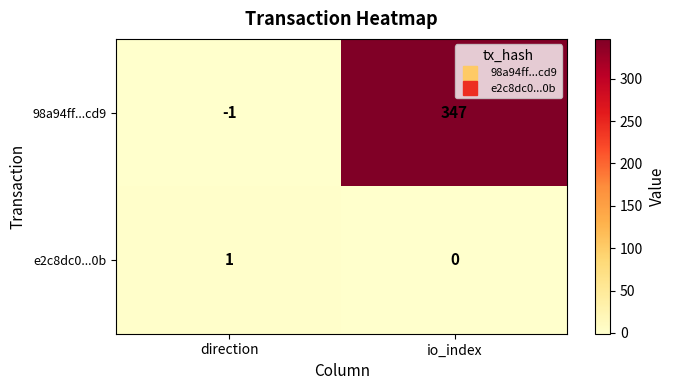

Is it true that e2c8dc0...0b equals 1 at direction?

True